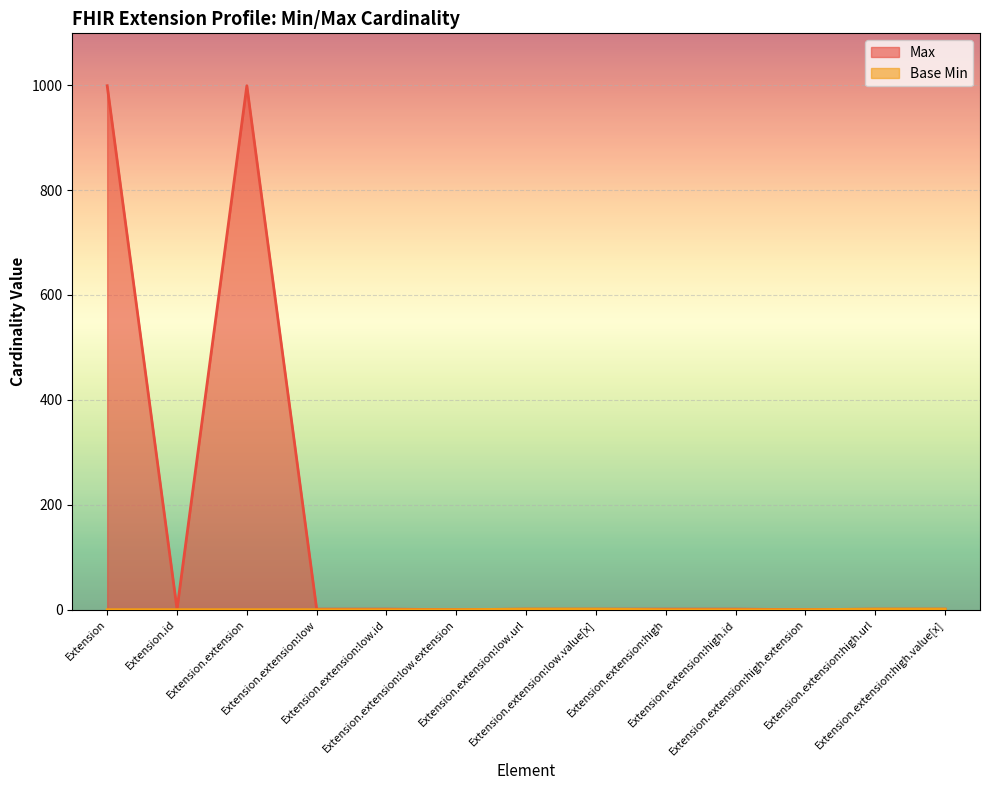

True or false: Base Min and Max cross at least once.

False